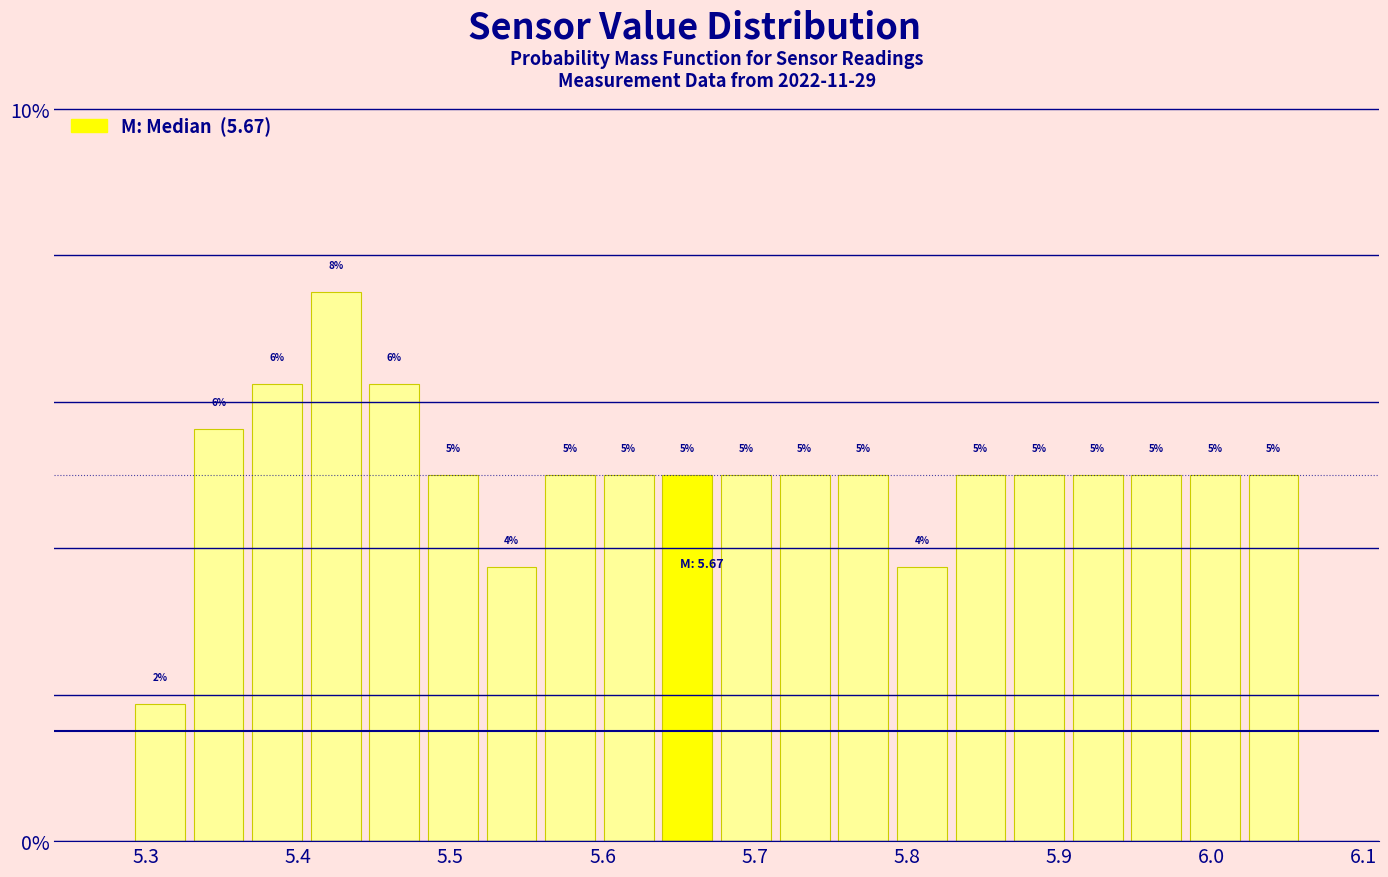

Read against the x-axis, roughly where is the centre of the tallest bar?

5.42